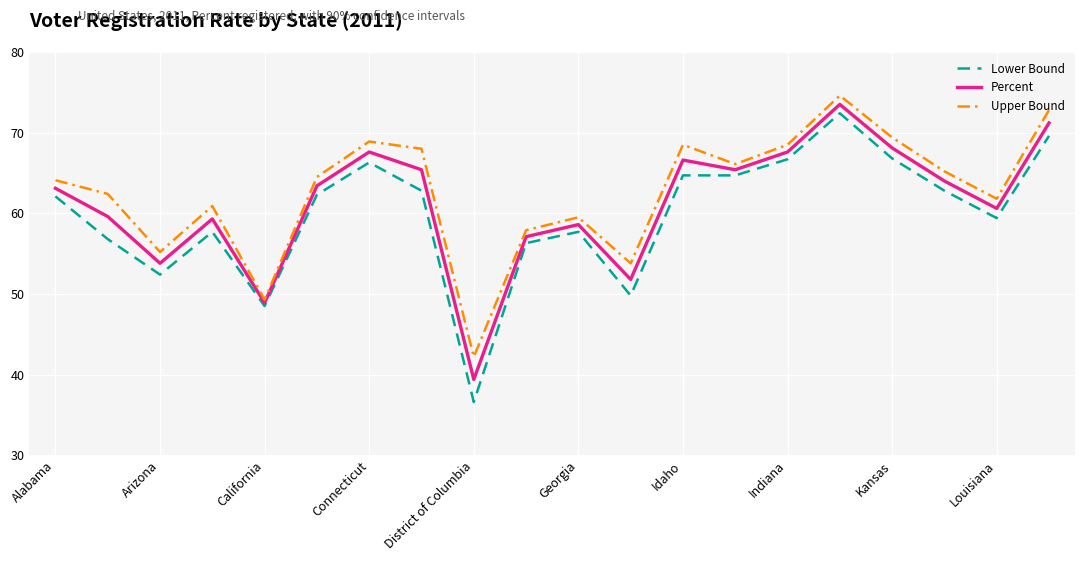

Which series has the largest range (max minus min)?

Lower Bound